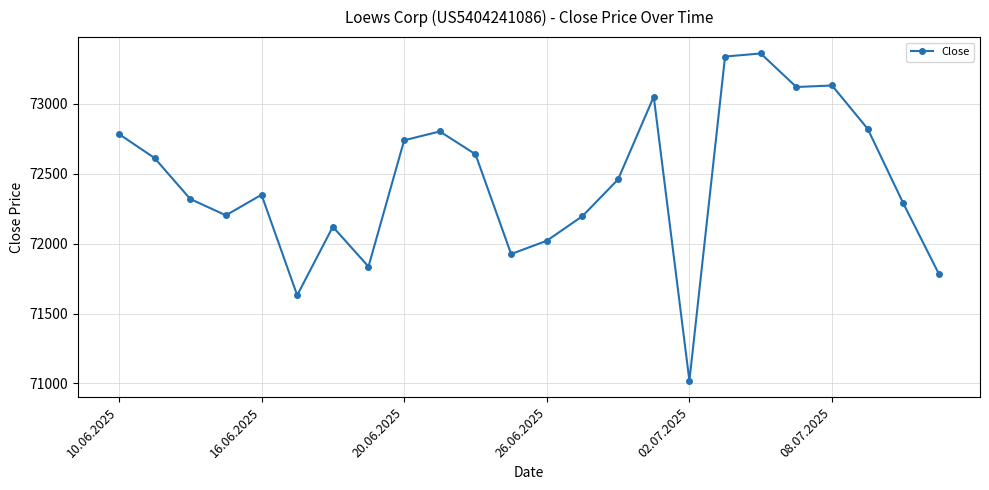

What is the minimum value shown in the chart?

71019